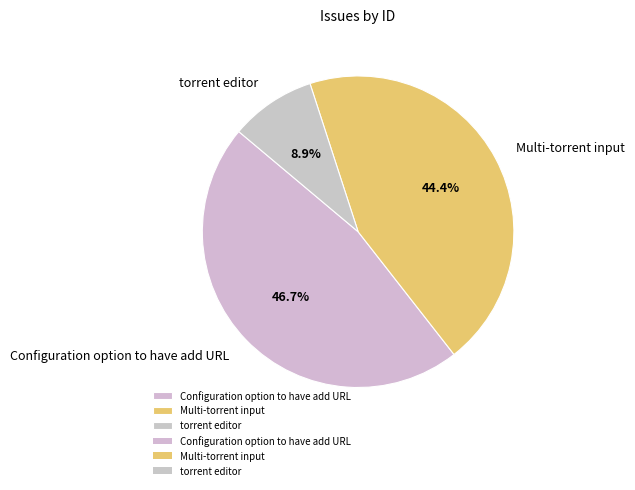

Is there any slice that represents more than half of the pie?

No